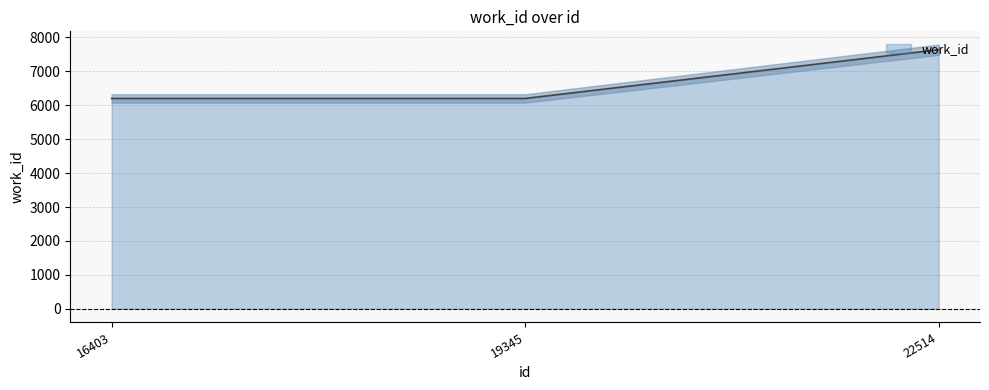

What is the difference between the values at 22514 and 19345?

1437